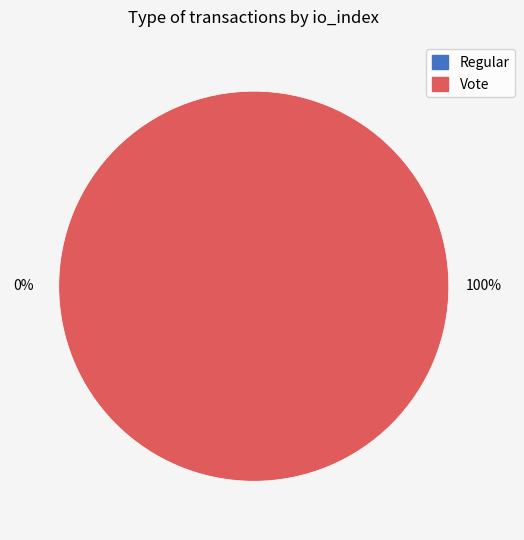

How many segments does this pie chart have?

2